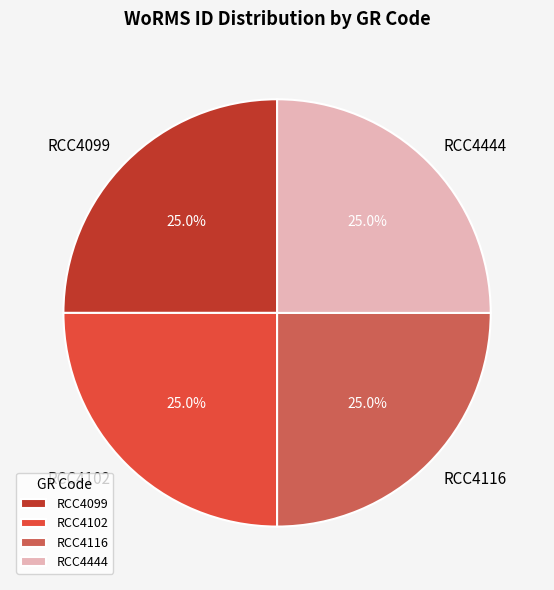

To the nearest percent, what percentage of the pie is RCC4116?

25%